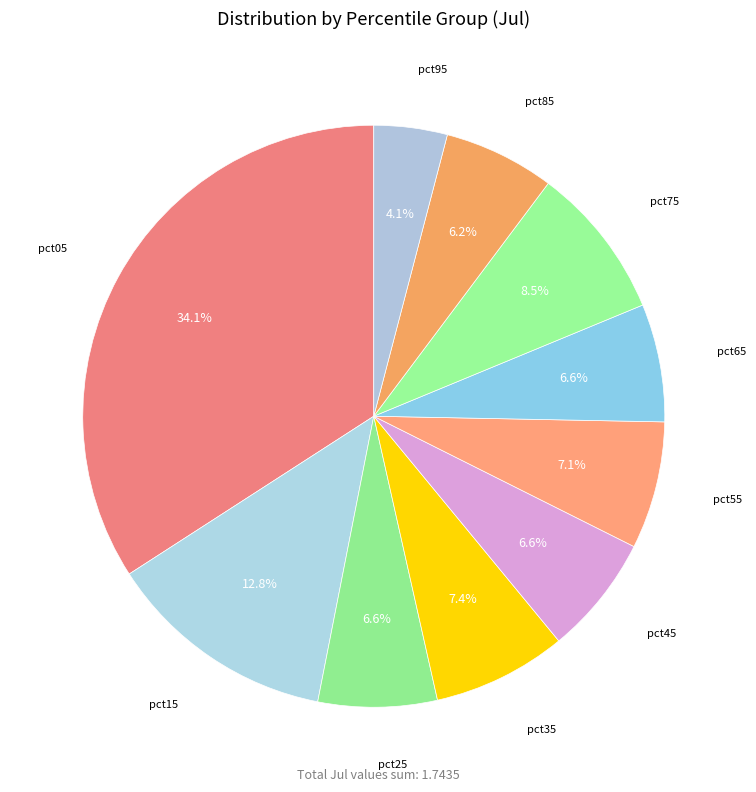

To the nearest percent, what portion does pct05 represent?

34%